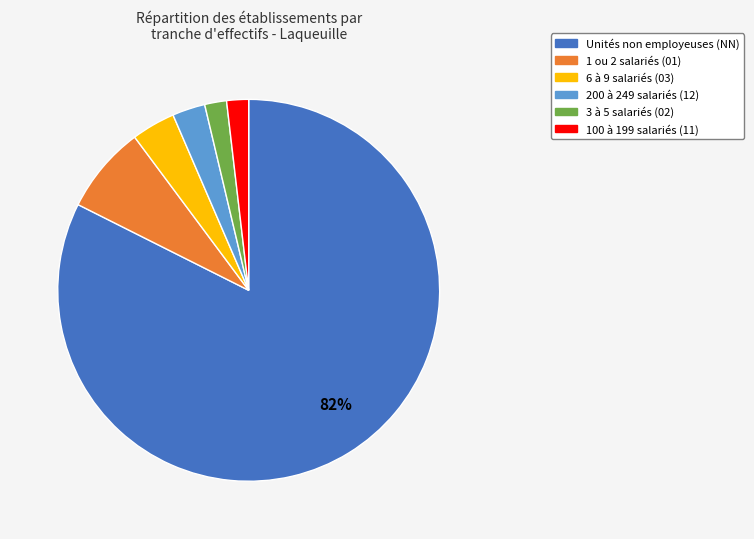

To the nearest percent, what is the average slice percentage?

17%